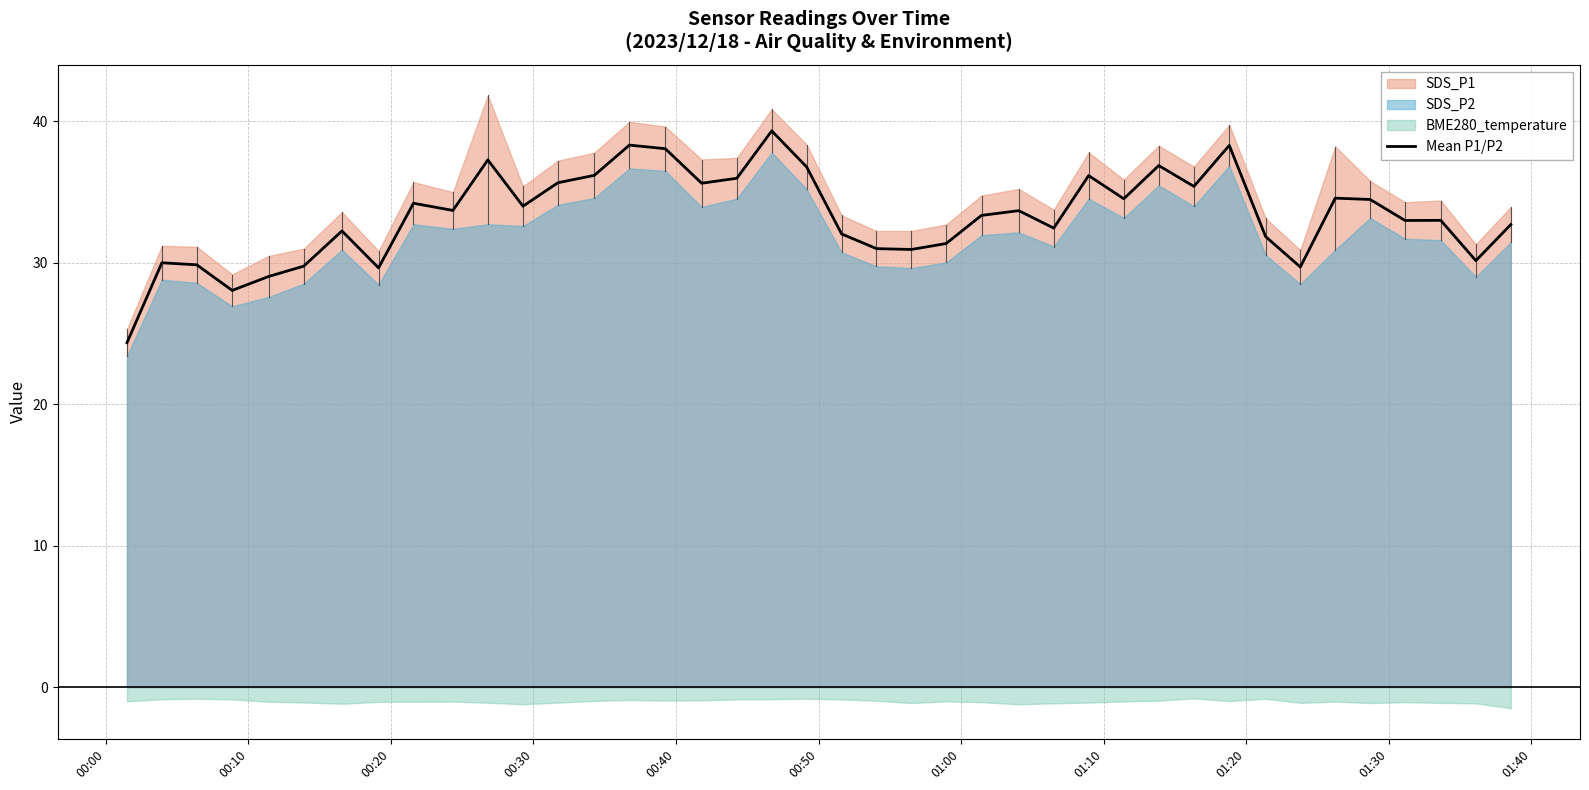

What position from the left is 01:00?

7